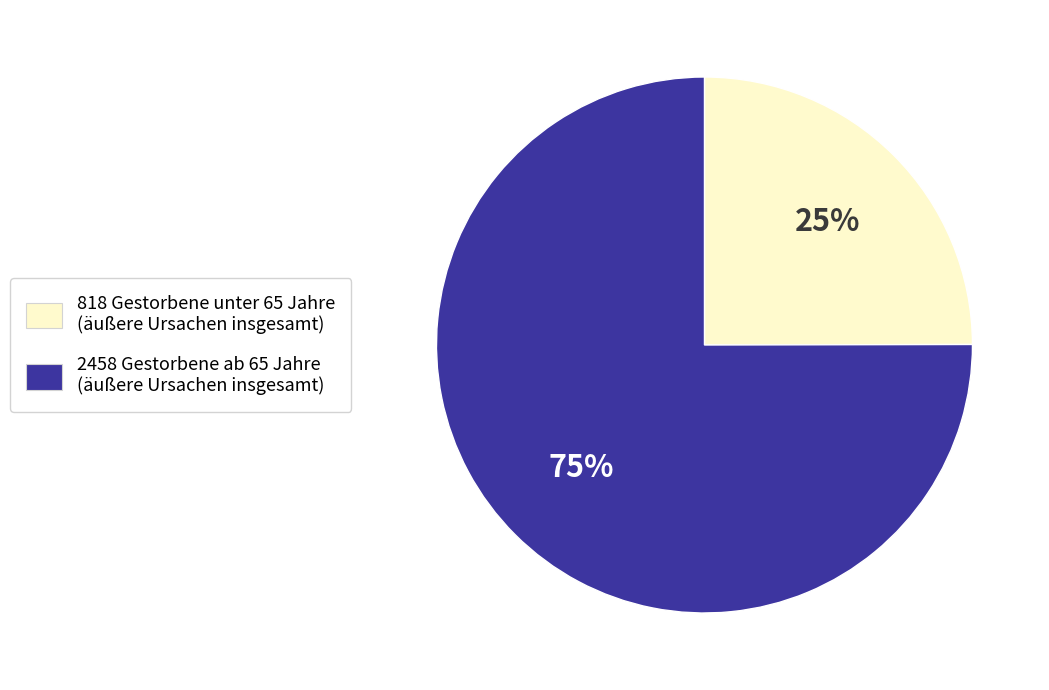

How many slices are in this pie chart?

2